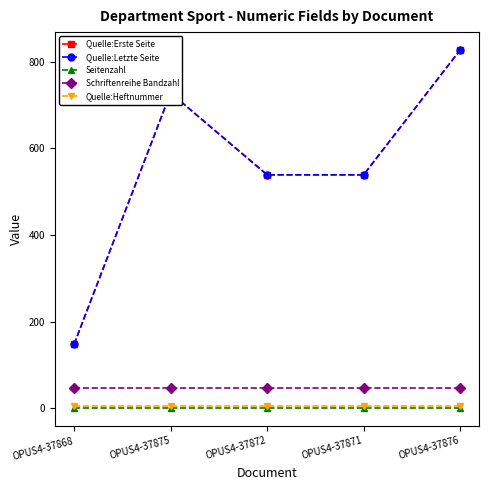

True or false: Quelle:Erste Seite and Schriftenreihe Bandzahl cross at least once.

False